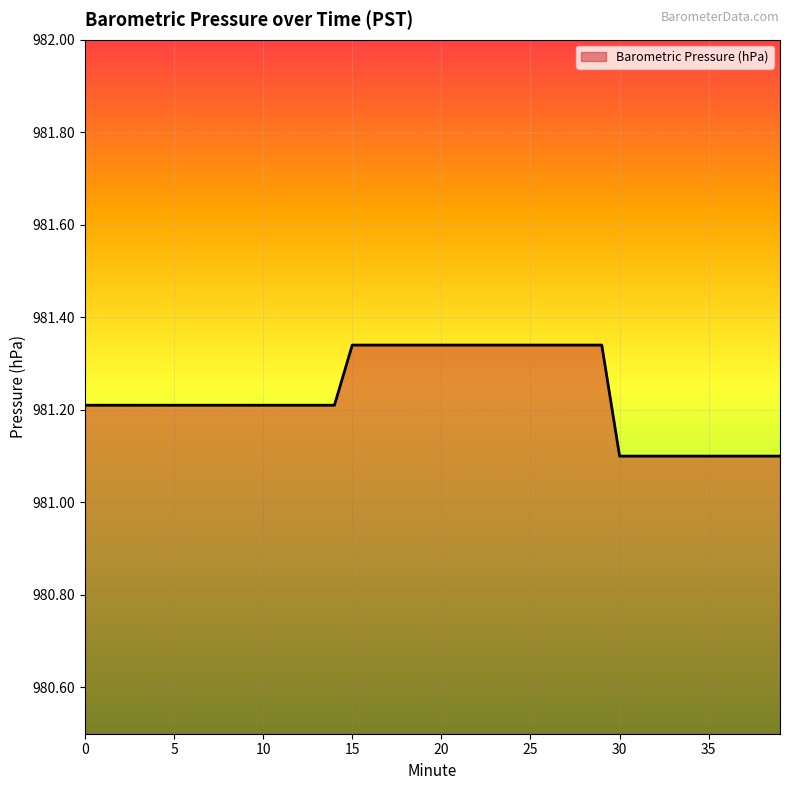

What is the smallest value displayed?

981.1